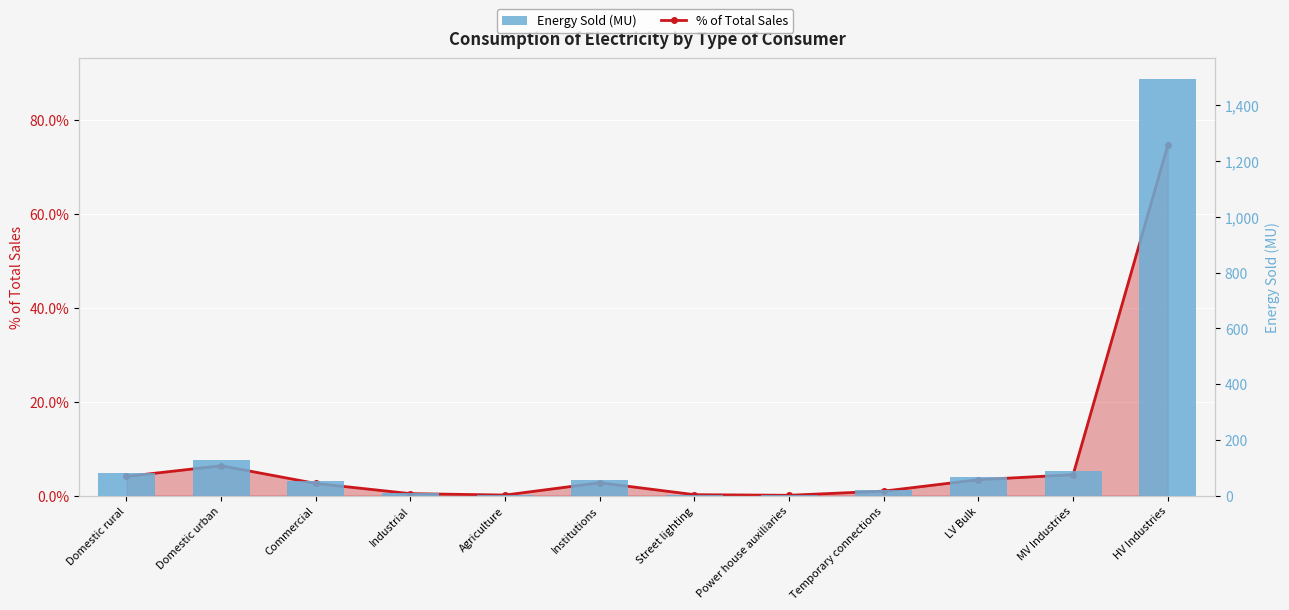

What is the difference between the maximum and minimum values in the Energy Sold (MU) series?

1494.4